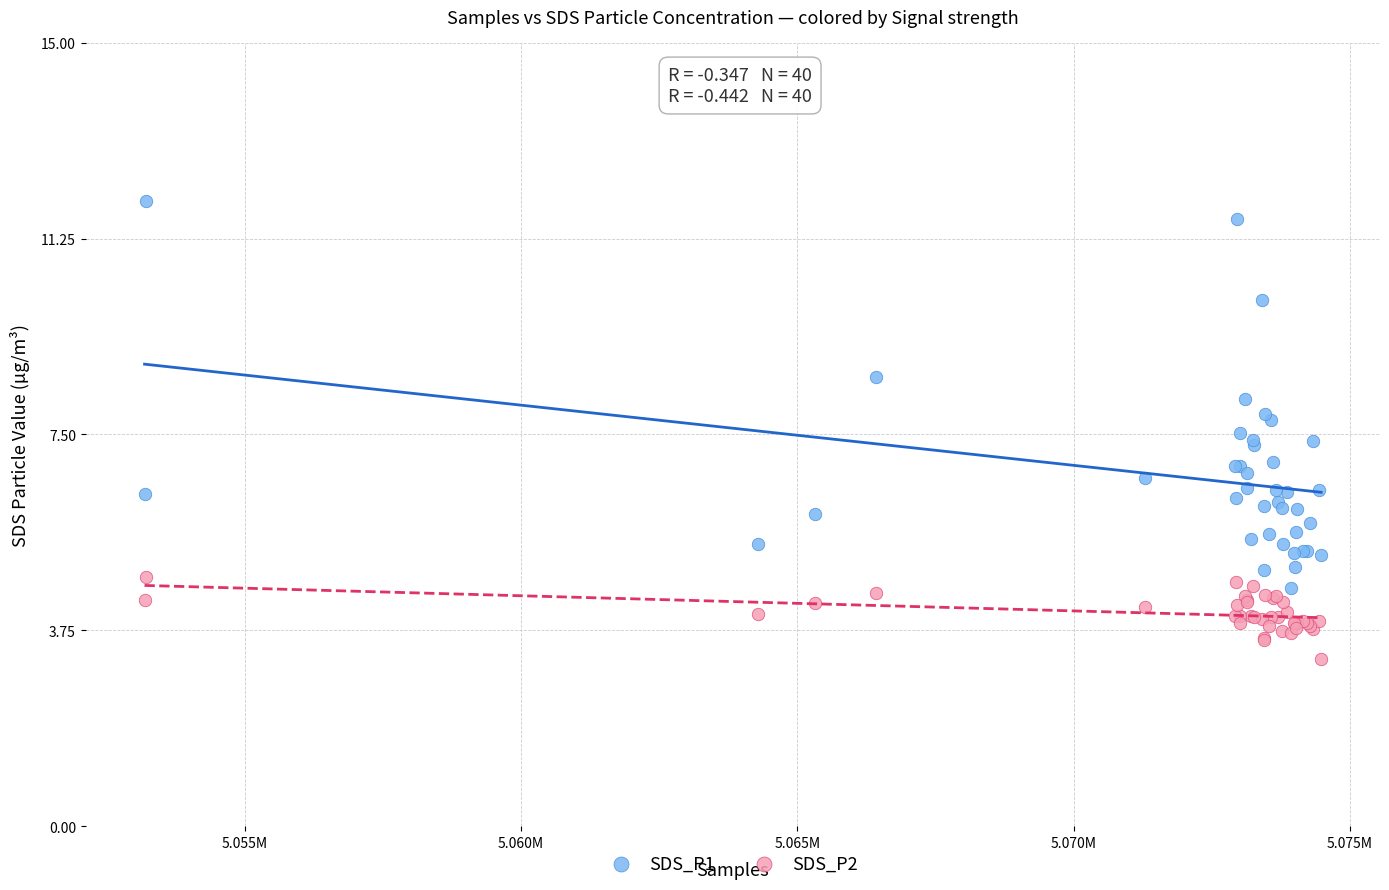

Which series has the largest Y range (max minus min)?

SDS_P1